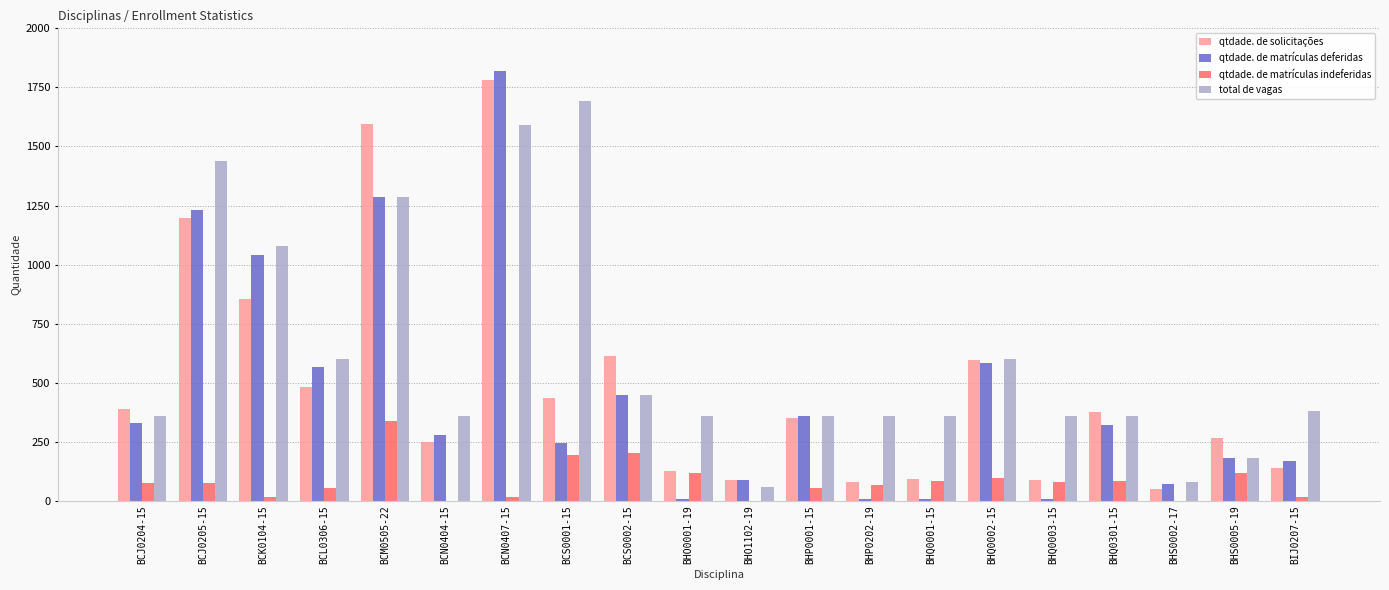

The value of qtdade. de solicitações at BHQ0001-15 is 91. True or false?

True